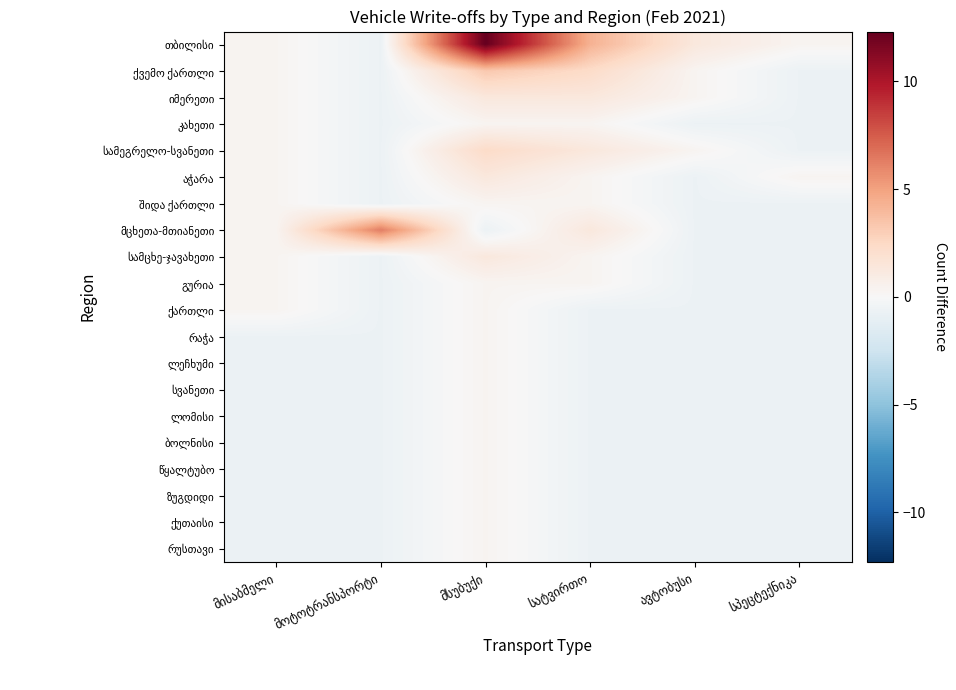

Is the value of ლეჩხუმი at ავტობუსი greater than the value of სამეგრელო-სვანეთი at სპეცტექნიკა?

No